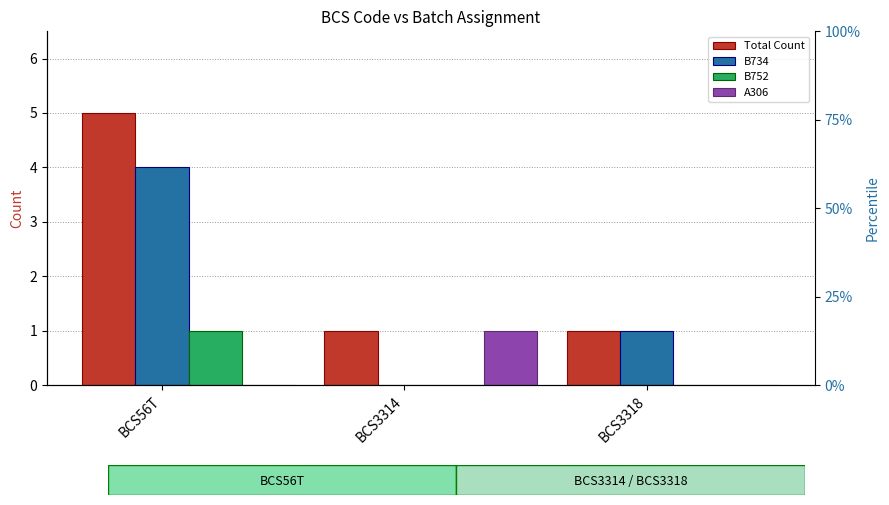

What position from the right is BCS3314?

2